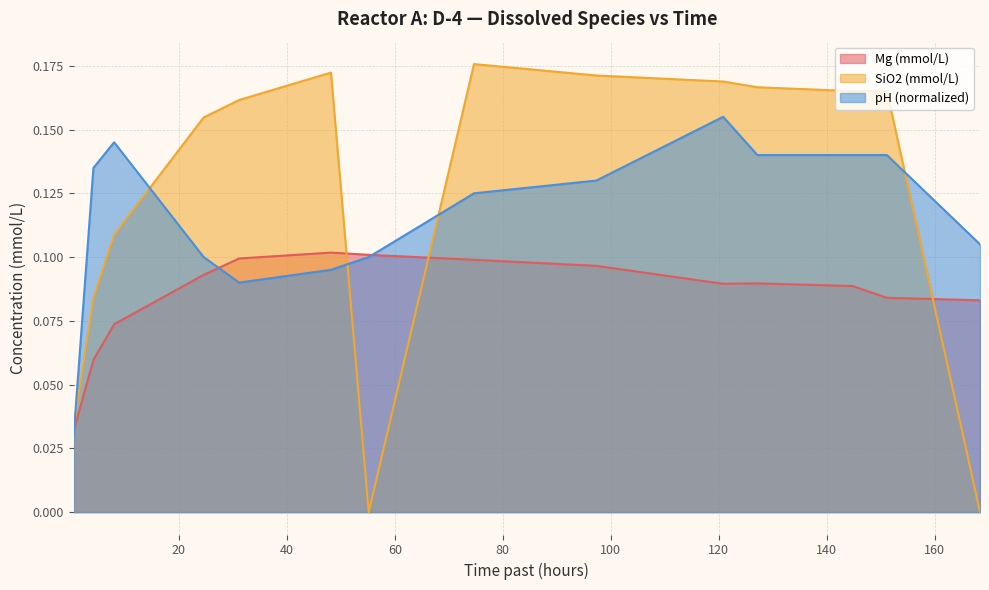

True or false: pH and Mg (mmol/L) intersect in this chart.

True